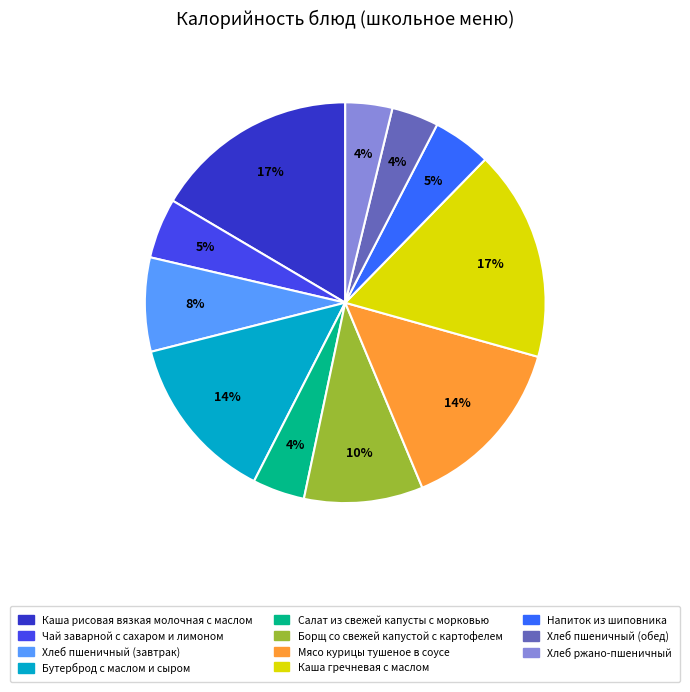

Combined, do Борщ со свежей капустой с картофелем and Хлеб пшеничный (обед) account for over 50%?

No